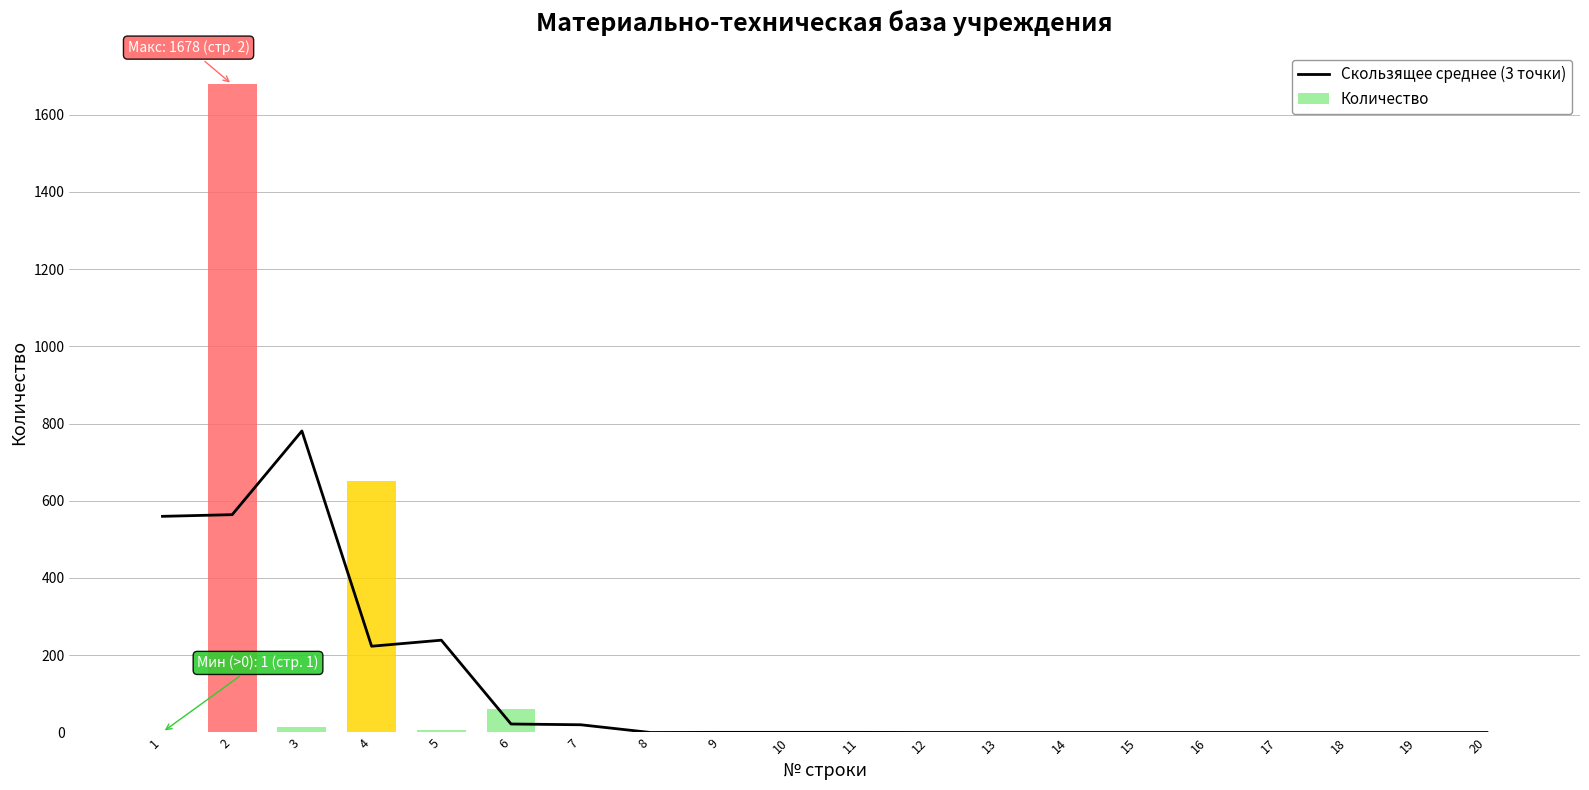

Reading left to right, transcribe all the data shown in this chart.

1=559.7	2=564.0	3=780.7	4=223.3	5=239.0	6=22.0	7=20.0	8=0.0	9=0.3	10=0.3	11=0.3	12=0.0	13=0.0	14=0.0	15=0.0	16=0.0	17=0.0	18=0.0	19=0.0	20=0.0